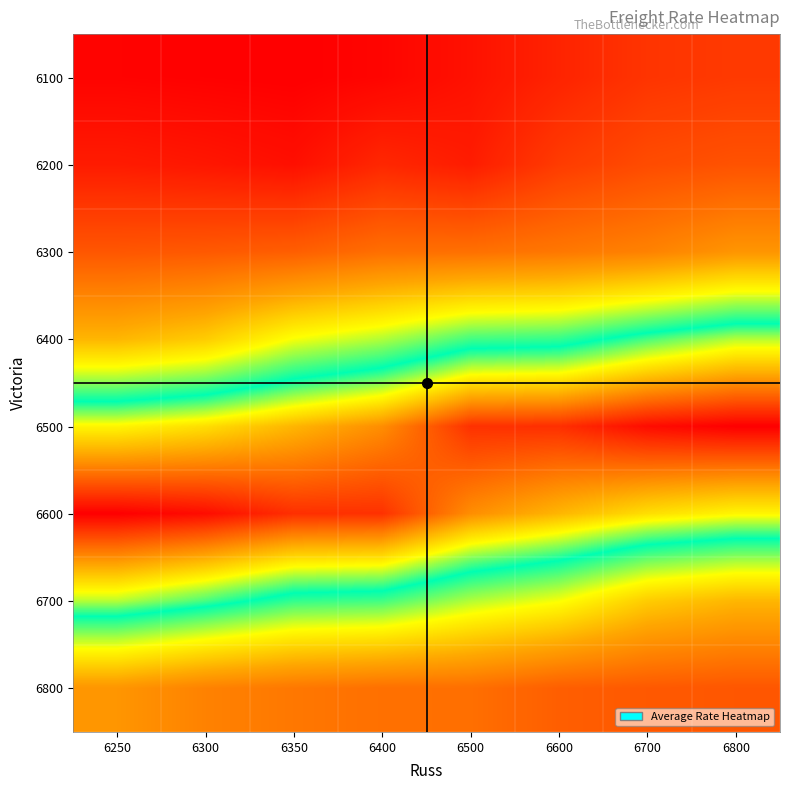

Reading left to right, transcribe all the data shown in this chart.

6100: 6250=6253	6300=6247	6350=6242	6400=6258	6500=6294	6600=6345	6700=6395	6800=6410
6200: 6250=6322	6300=6308	6350=6288	6400=6357	6500=6325	6600=6415	6700=6462	6800=6482
6300: 6250=6493	6300=6501	6350=6516	6400=6564	6500=6567	6600=6589	6700=6619	6800=6675
6400: 6250=6760	6300=6810	6350=6932	6400=6989	6500=7079	6600=7091	6700=7169	6800=7229
6500: 6250=7279	6300=7310	6350=7365	6400=7418	6500=7542	6600=7545	6700=7592	6800=7610
6600: 6250=7610	6300=7592	6350=7545	6400=7542	6500=7418	6600=7365	6700=7310	6800=7279
6700: 6250=7229	6300=7169	6350=7091	6400=7079	6500=6989	6600=6932	6700=6810	6800=6760
6800: 6250=6675	6300=6619	6350=6589	6400=6567	6500=6564	6600=6516	6700=6501	6800=6493